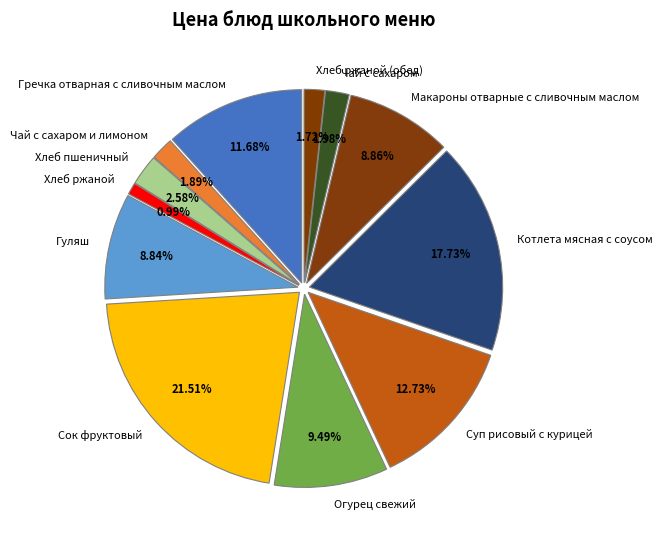

To the nearest percent, what portion does Гречка отварная с сливочным маслом represent?

12%